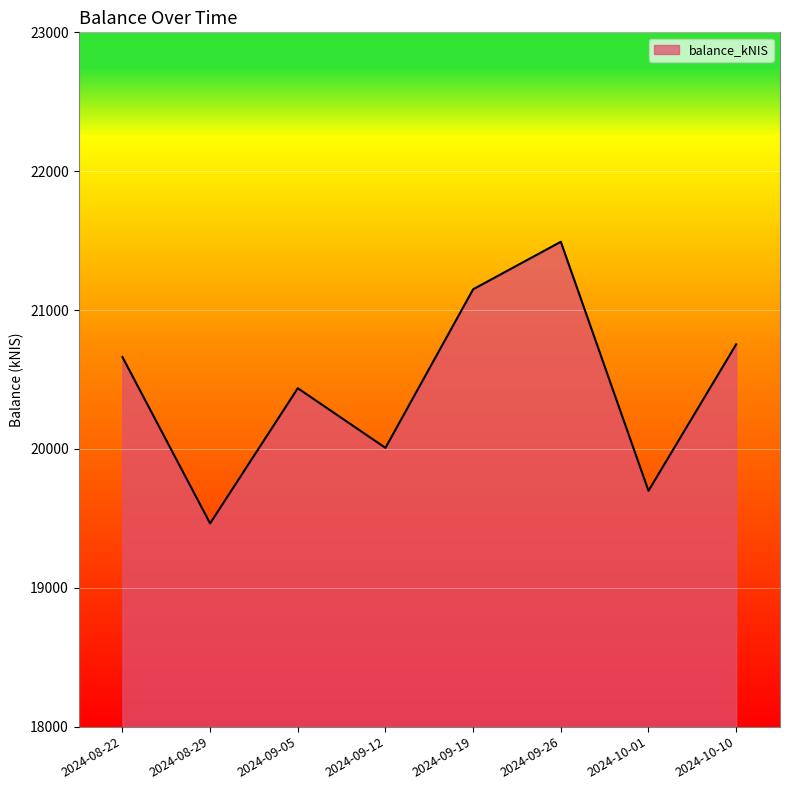

Which category has the lowest value across all series?

2024-08-29